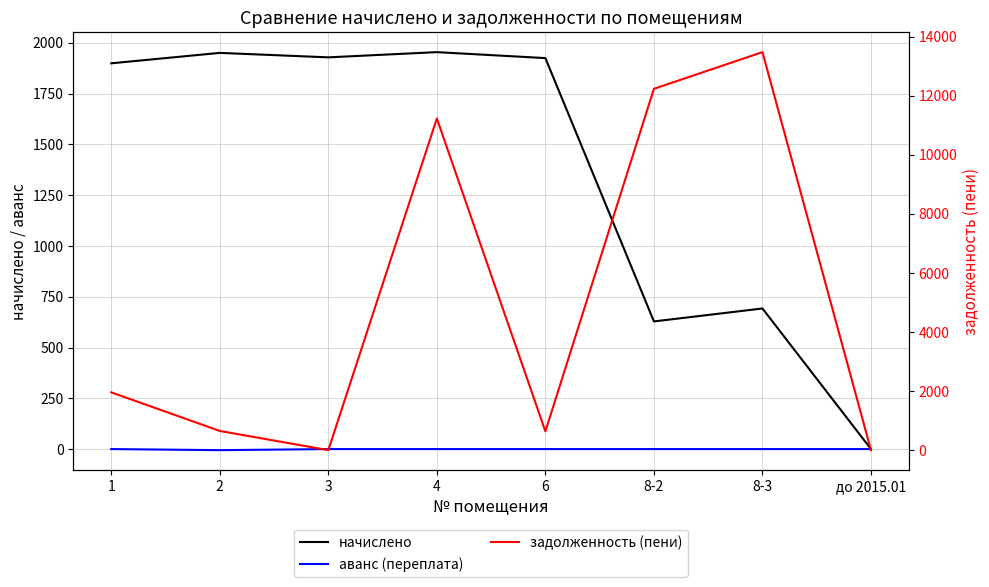

Is it true that аванс (переплата) equals -2.3 at 6?

False